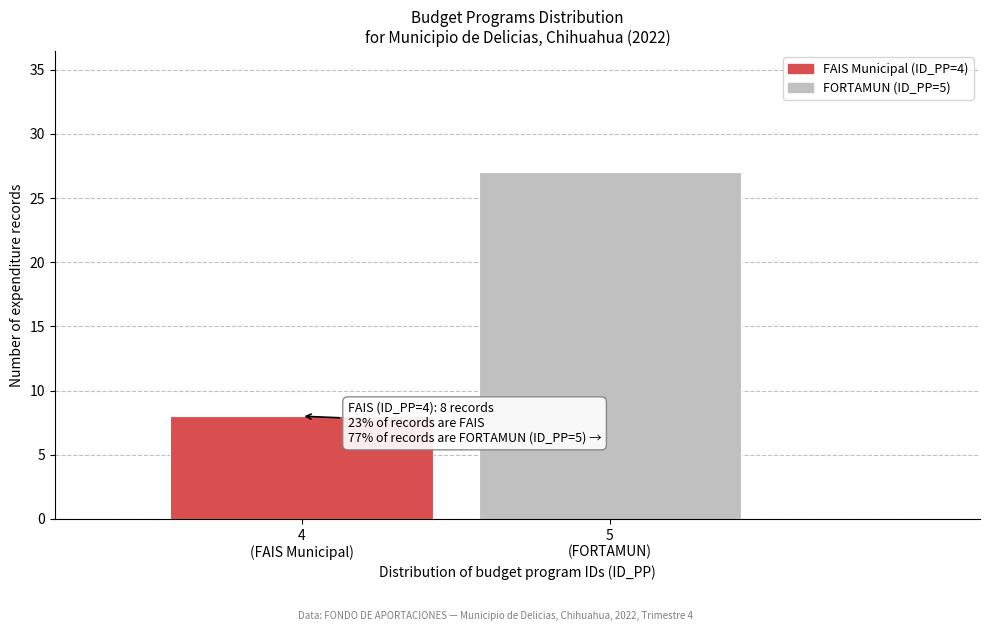

Reading left to right, transcribe all the data shown in this chart.

8	27